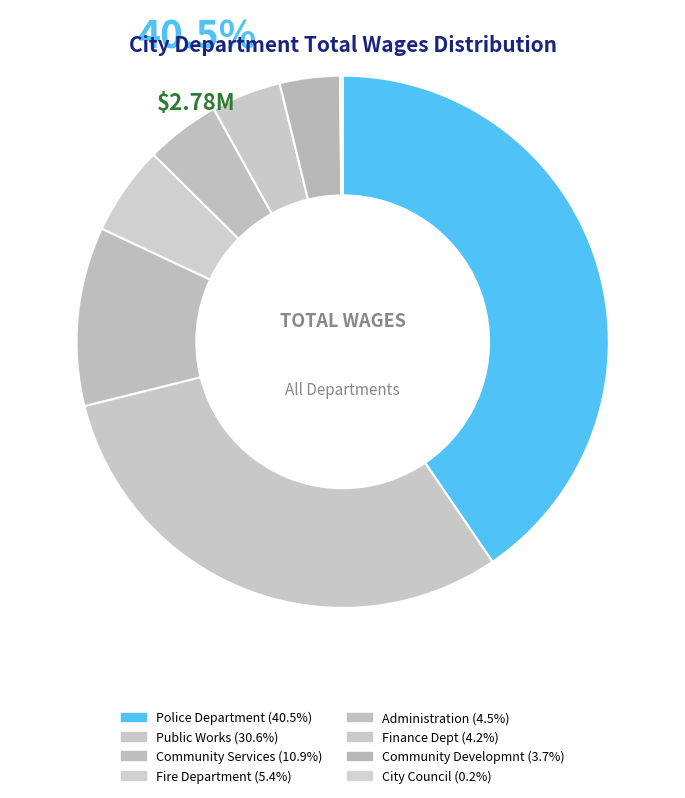

What portion of the pie excludes Finance Dept?

95.8%